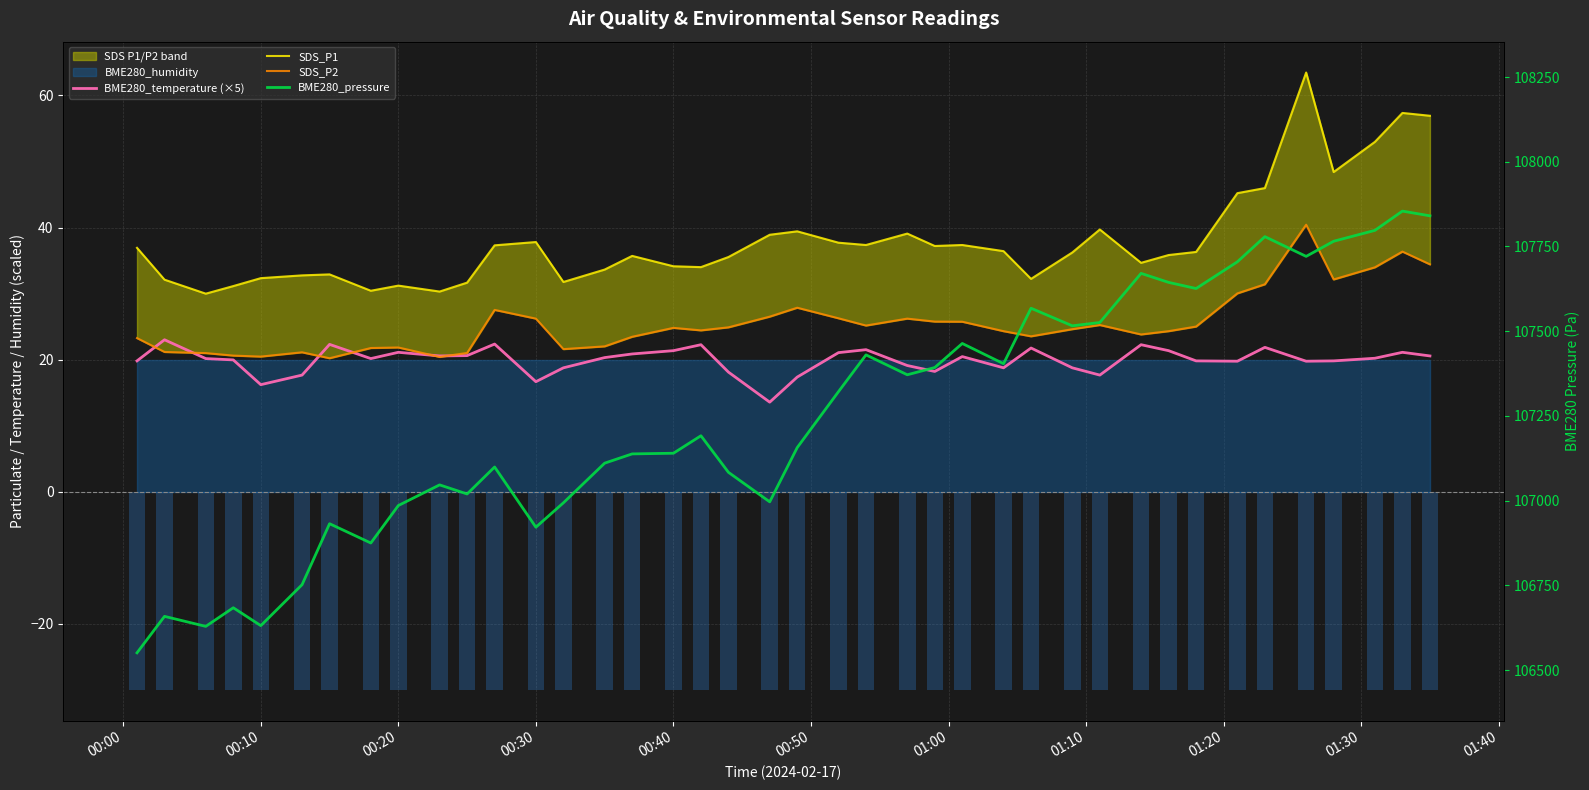

Count the number of categories in the chart.

40